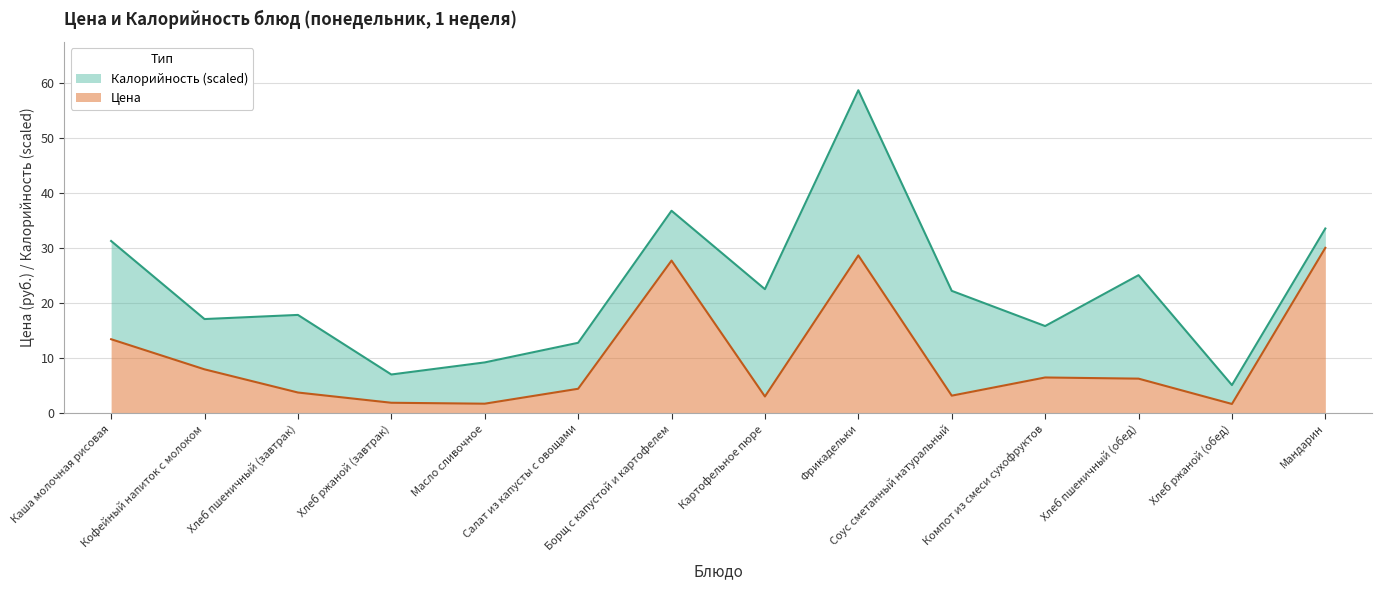

Is it true that the value at Соус сметанный натуральный is 4.8?

False